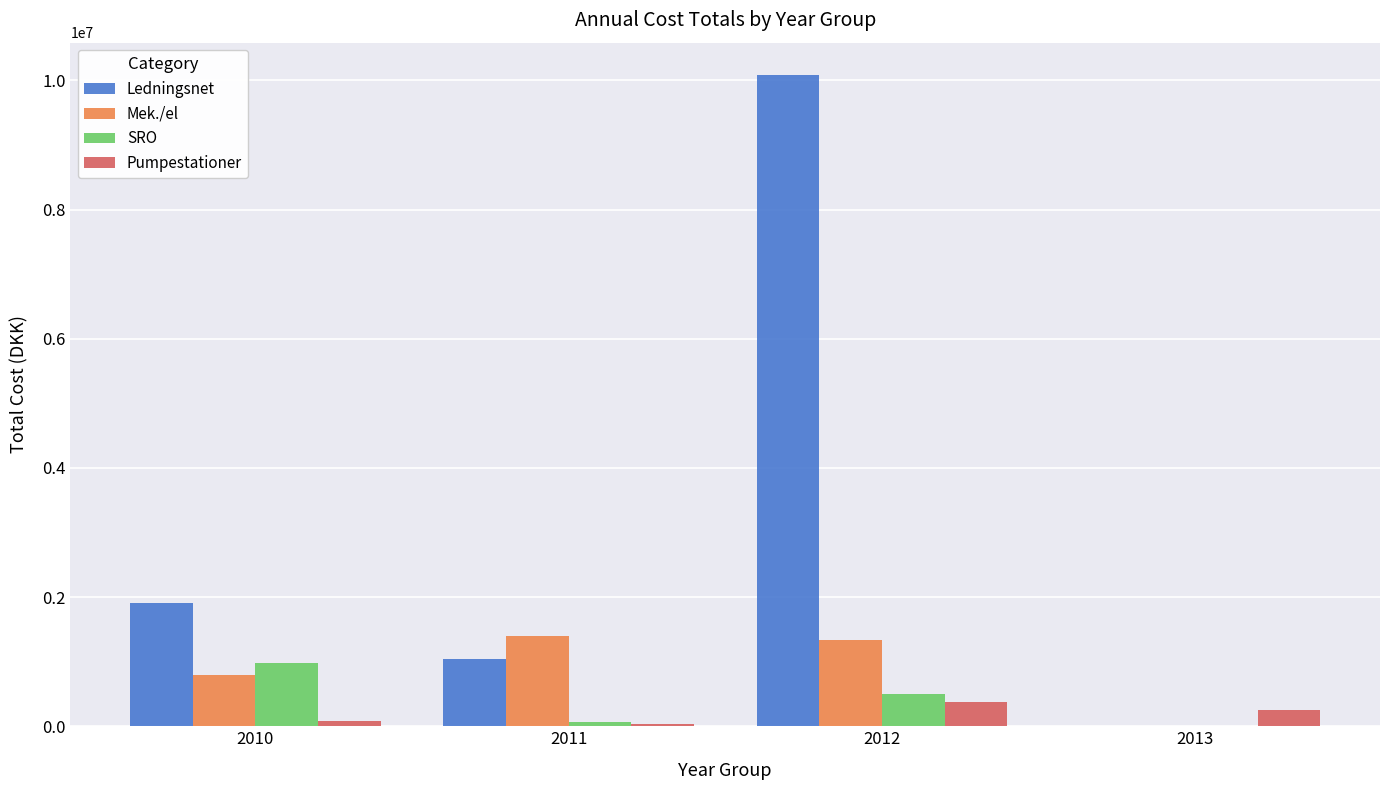

Which series has the widest spread of values?

Ledningsnet